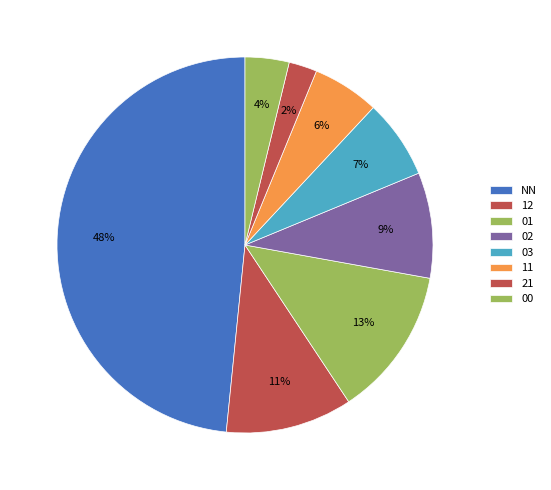

Rank the categories by value from highest to lowest.

NN, 01, 12, 02, 03, 11, 00, 21